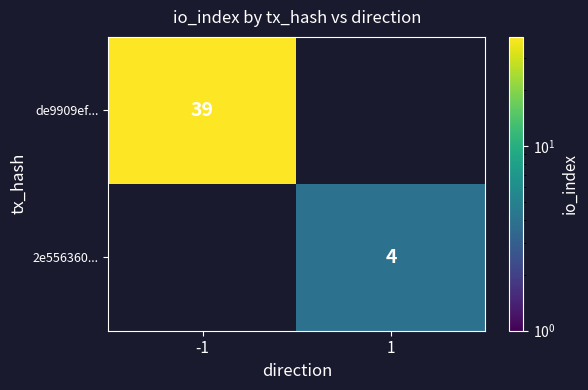

Is the value of de9909ef... at -1 greater than the value of 2e556360... at 1?

Yes